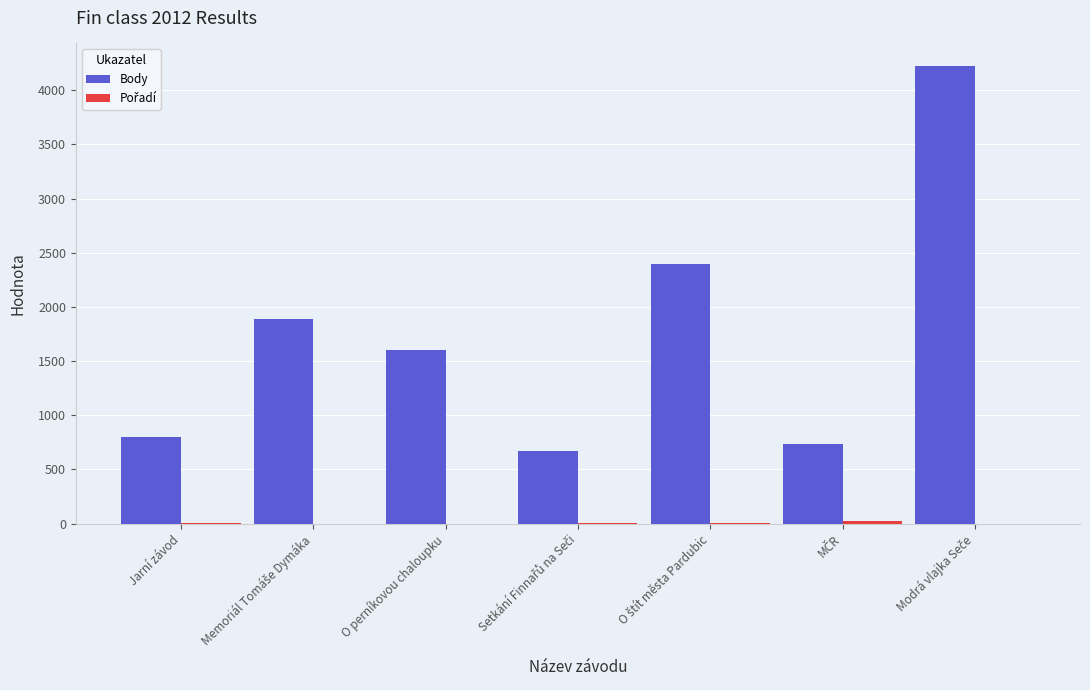

How many groups of bars are there?

7